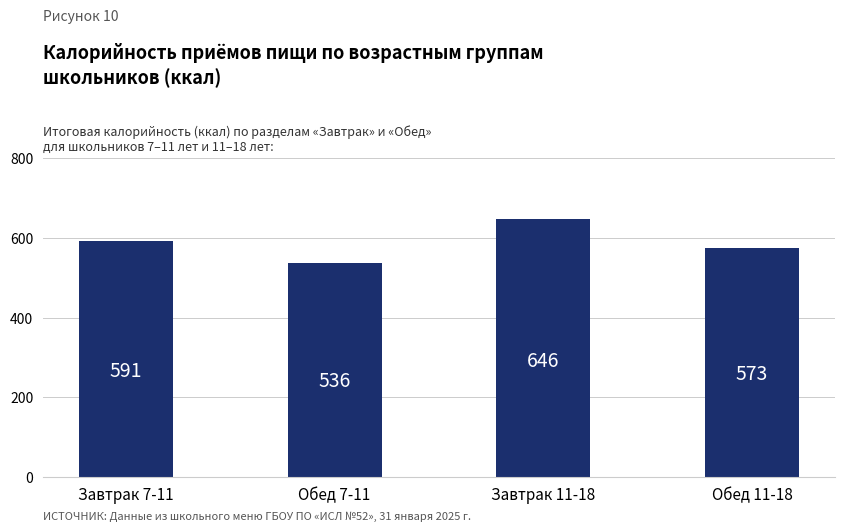

Where does the data first go above 590?

Завтрак 7-11